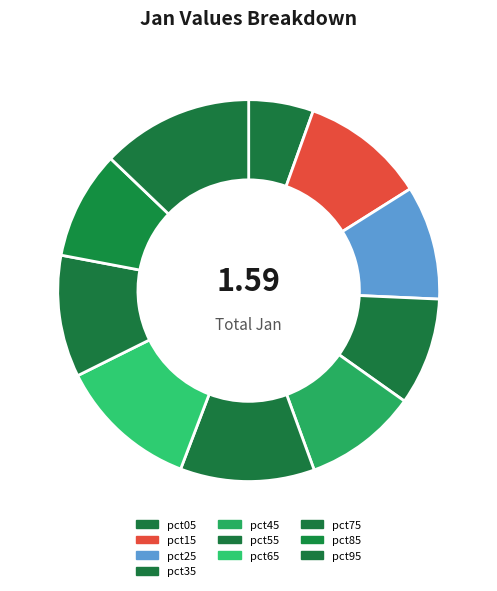

Does pct55 account for over 50% of the chart?

No